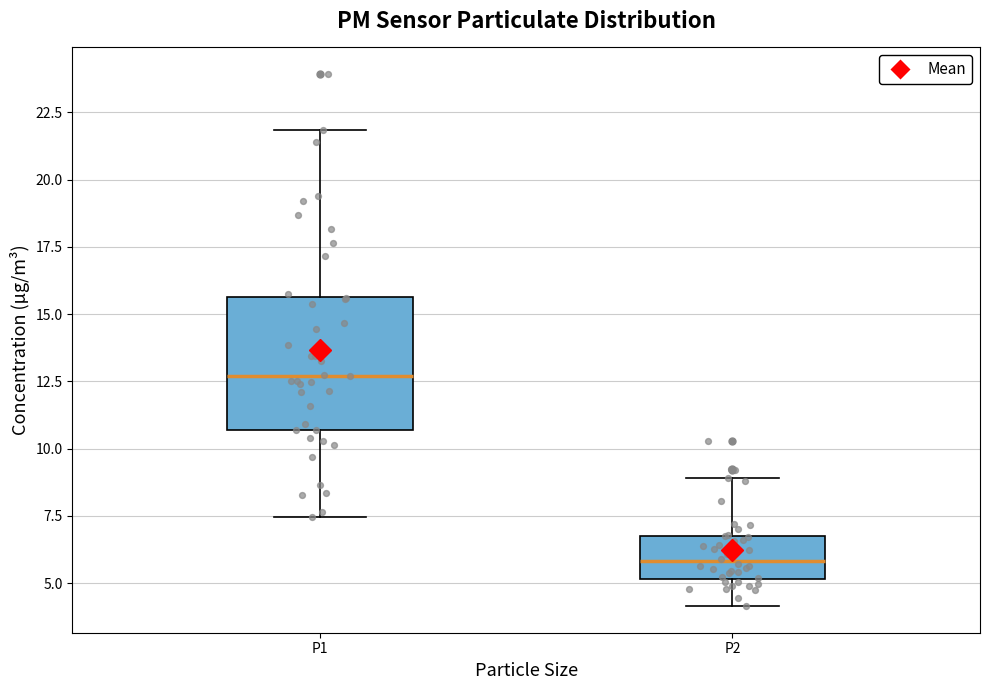

Which box's median line is the highest?

P1